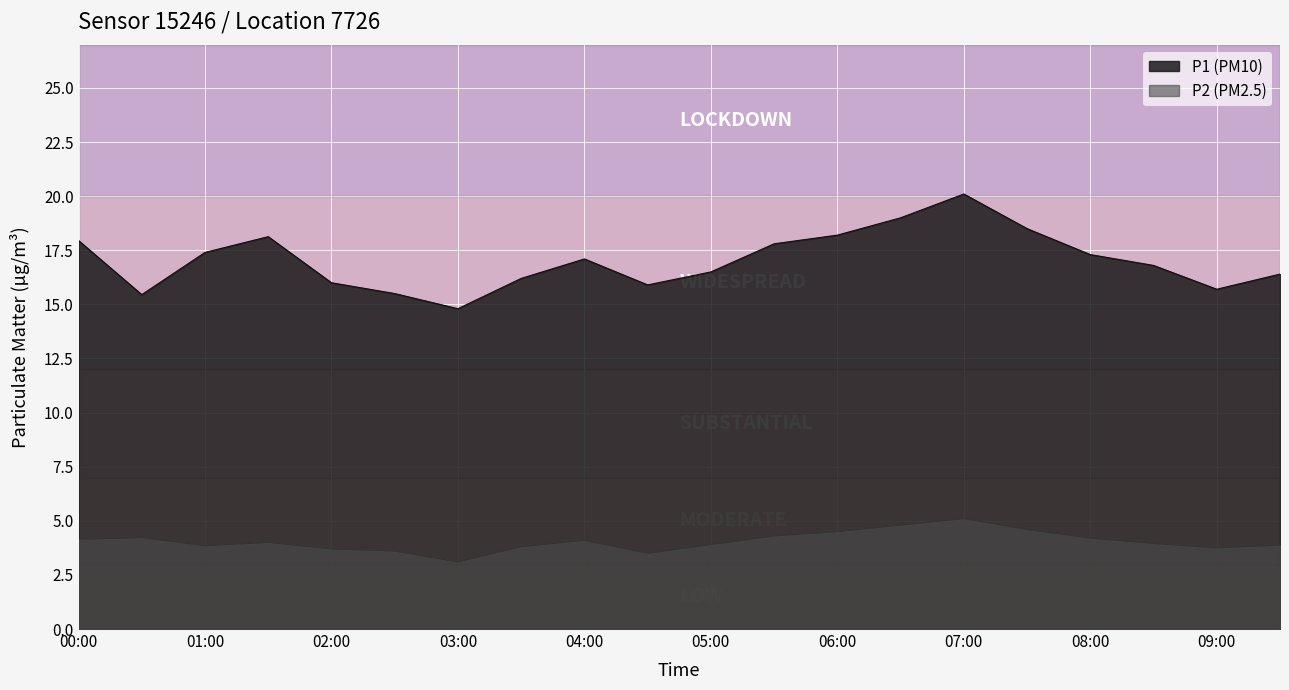

How many distinct data groups are displayed?

2